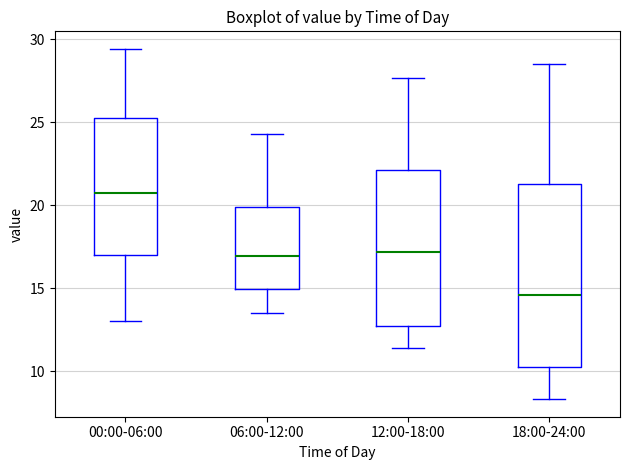

Reading left to right, transcribe this box plot: for each box, give where its median line is, the range the box spans, and where its two whiskers end, as read against the y-axis. The values are not printed on the chart, so give them approximately, as read against the axis.

00:00-06:00: median 21.0, box 17.0 to 25.5, whiskers 13.0 to 29.5
06:00-12:00: median 17.0, box 15.0 to 20.0, whiskers 13.5 to 24.5
12:00-18:00: median 17.0, box 12.5 to 22.0, whiskers 11.5 to 27.5
18:00-24:00: median 14.5, box 10.5 to 21.5, whiskers 8.5 to 28.5